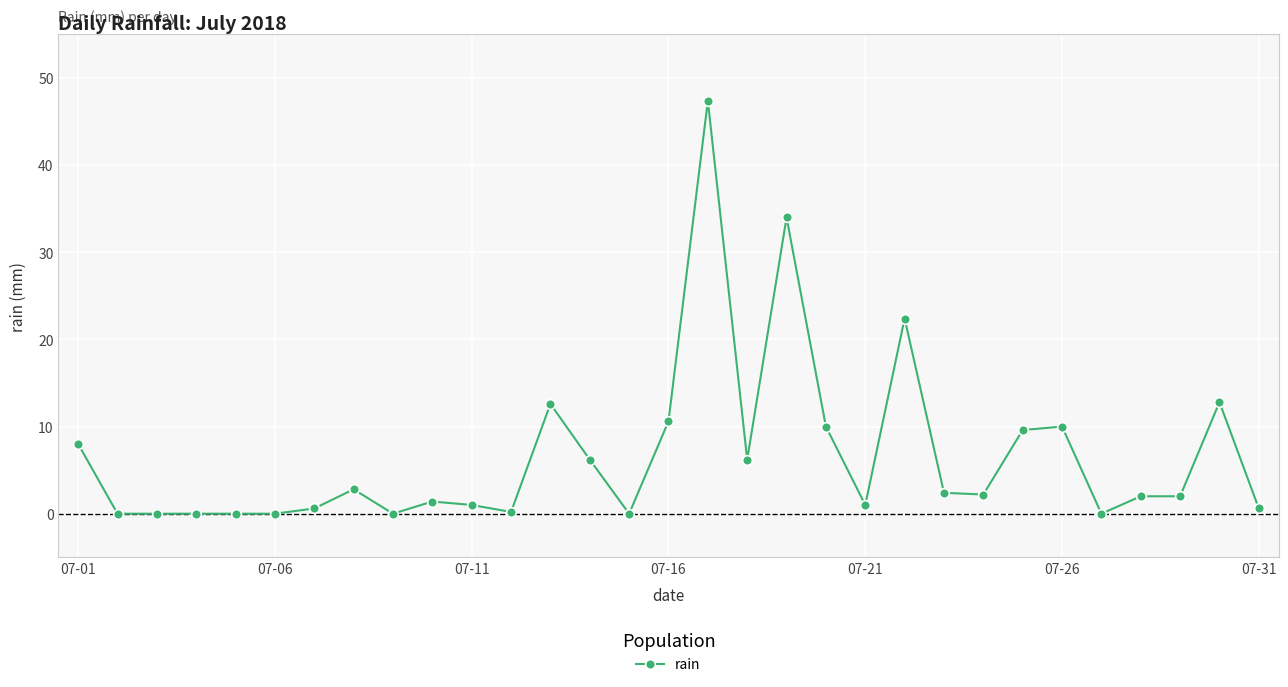

What is the greatest value displayed?

47.4